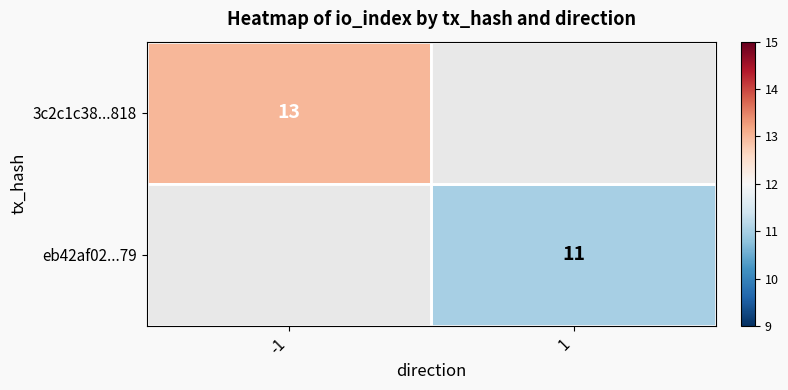

Is it true that 3c2c1c38...818 equals 5 at -1?

False